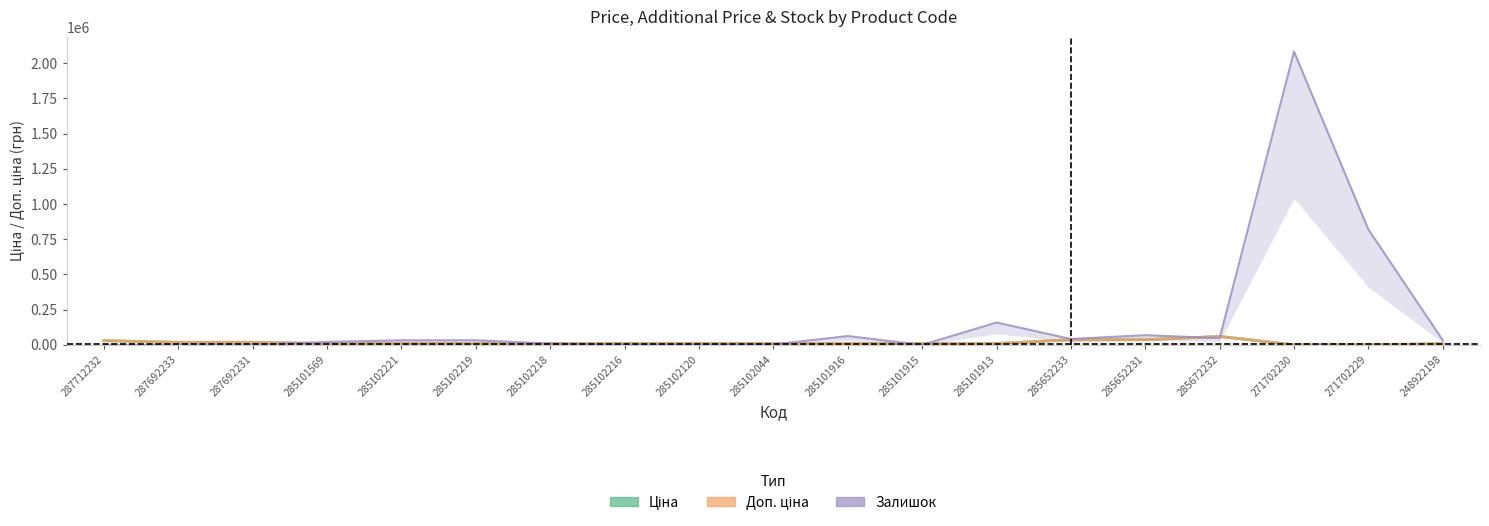

At which label does Доп. ціна first exceed 9775?

287712232